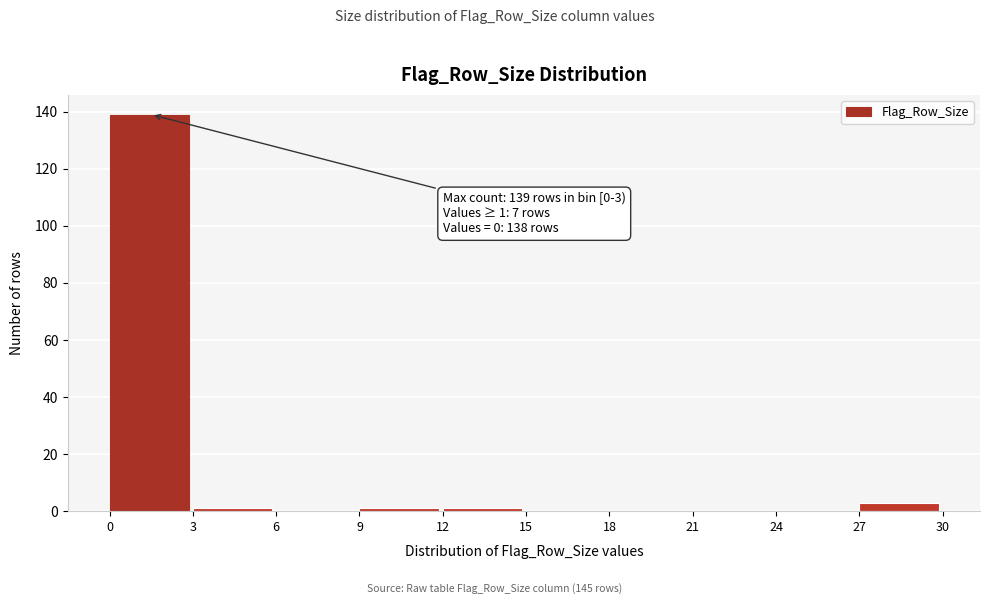

Which range on the x-axis has the tallest bar?

0 to 3